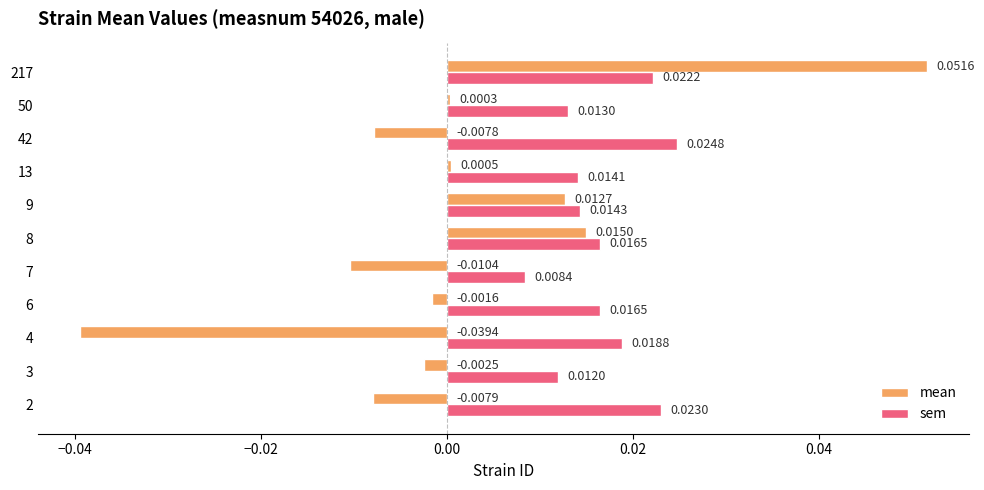

Which series changed the most between 4 and 9?

mean